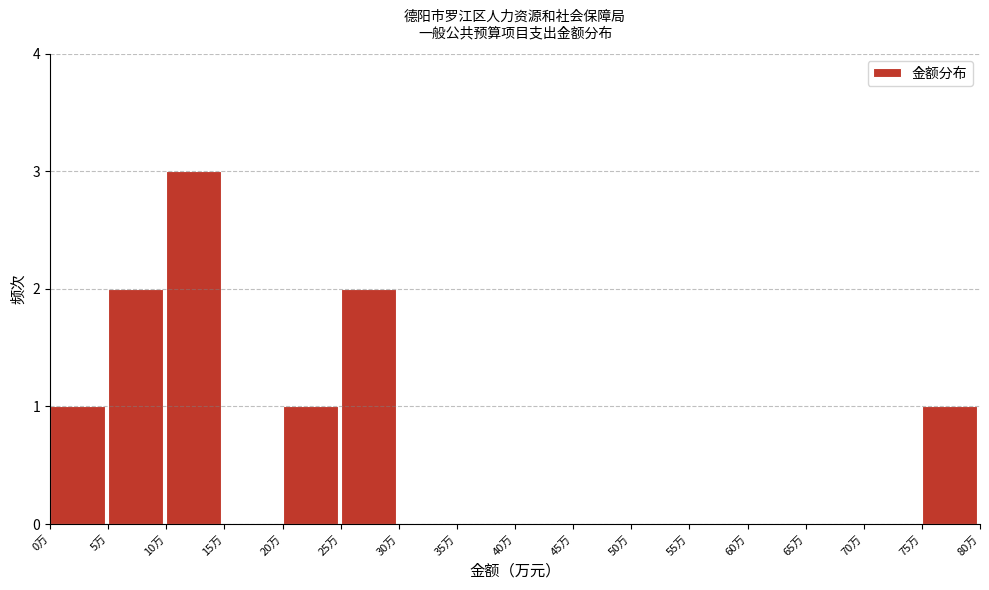

What is the height of the bar covering 25 to 30 on the x-axis? The values are not printed on the chart, so give them approximately, as read against the axis.

2